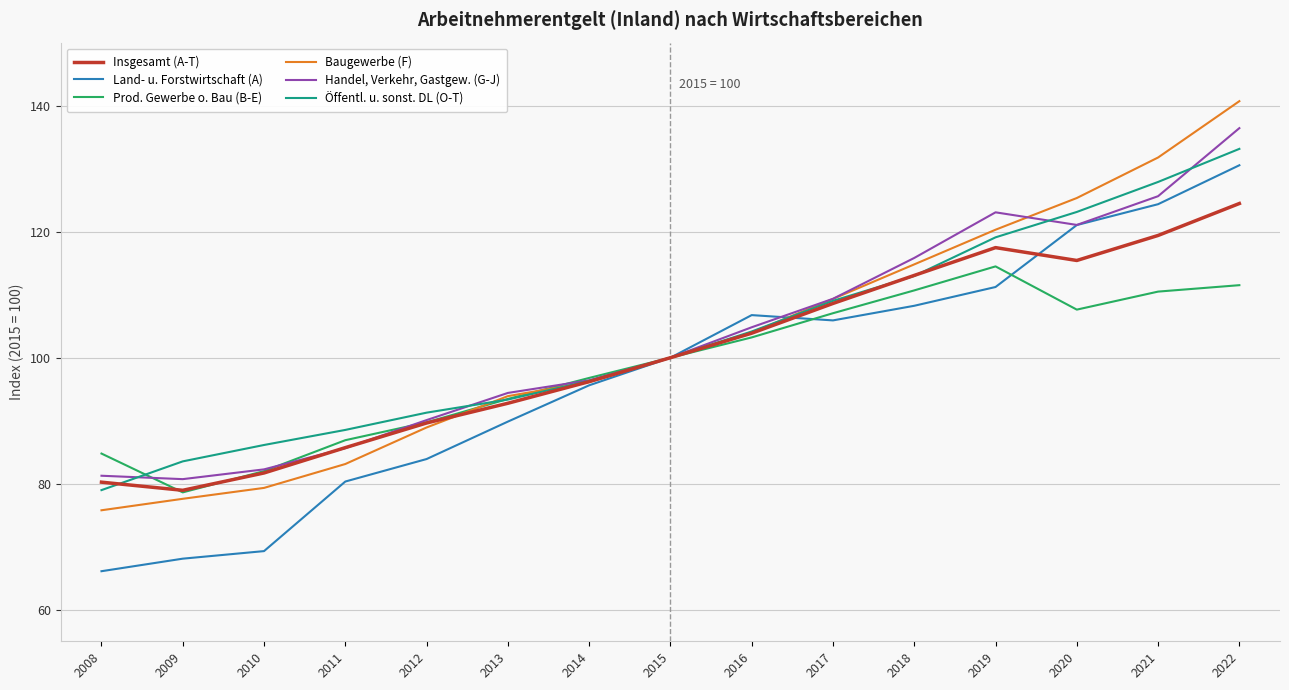

What is the difference between the maximum and minimum values in the Insgesamt (A-T) series?

45.5